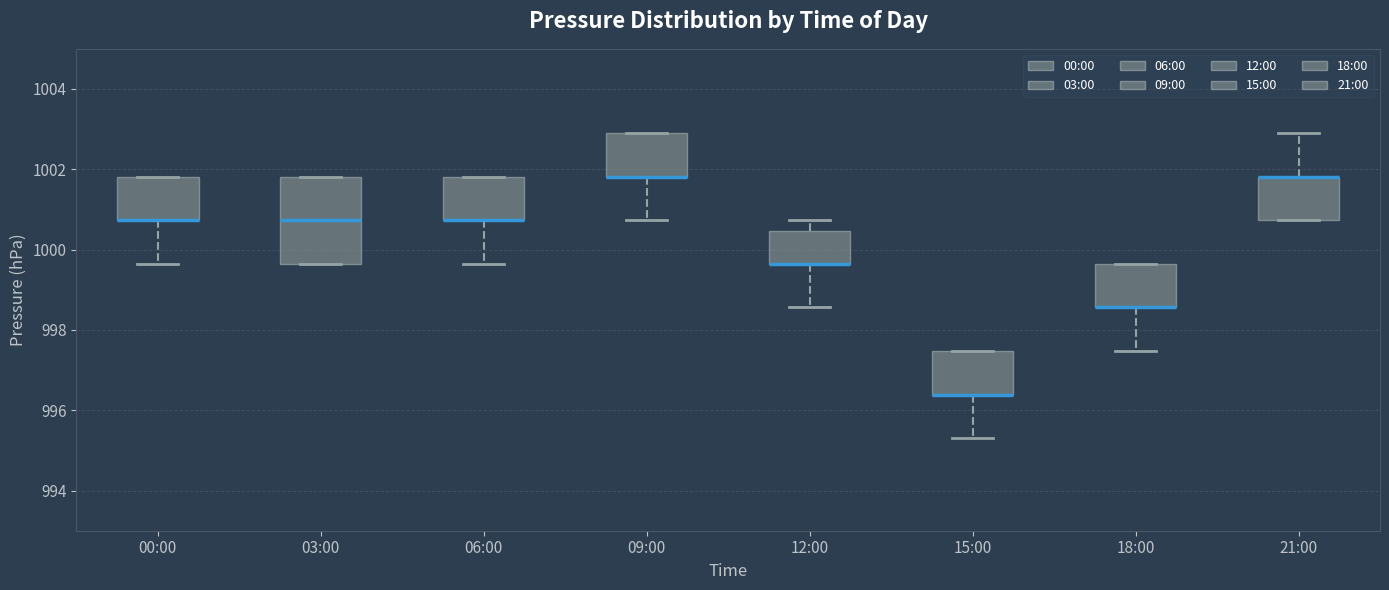

Comparing the boxes themselves (not the whiskers), which one is the tallest?

03:00